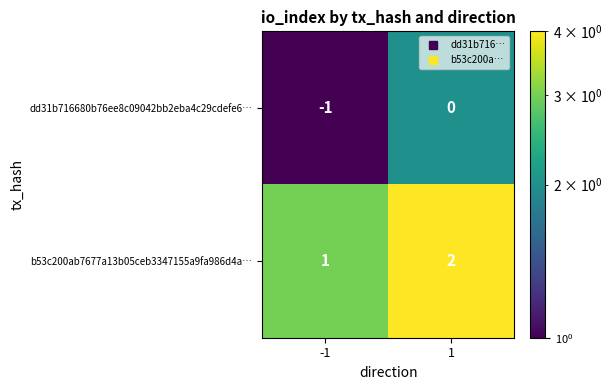

Is it true that b53c200ab7677a13b05ceb3347155a9fa986d4a… equals 1 at -1?

True